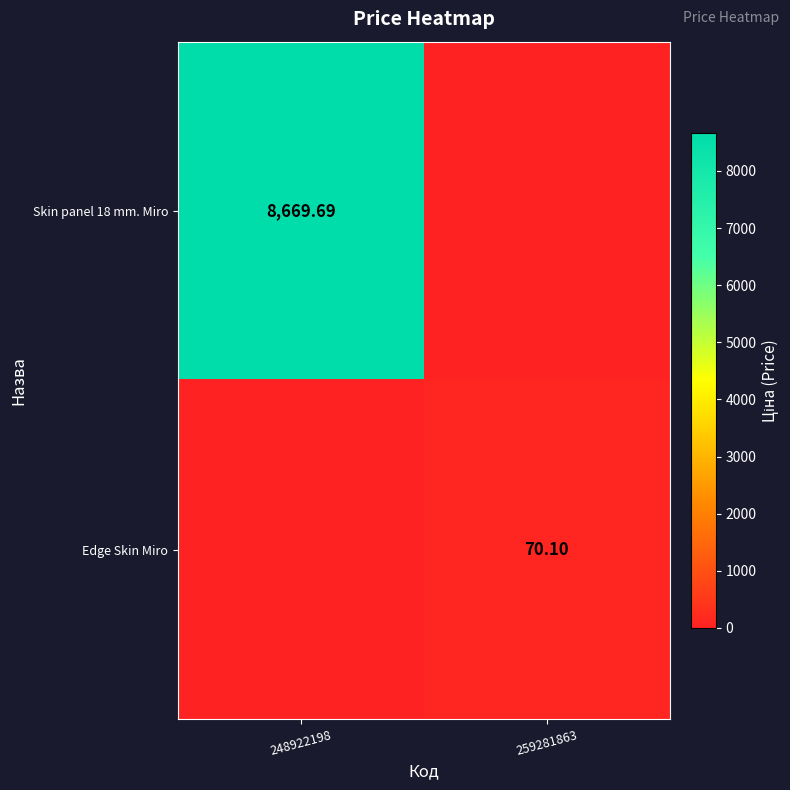

What is the difference between the Skin panel 18 mm. Miro values at 248922198 and 259281863?

8669.7